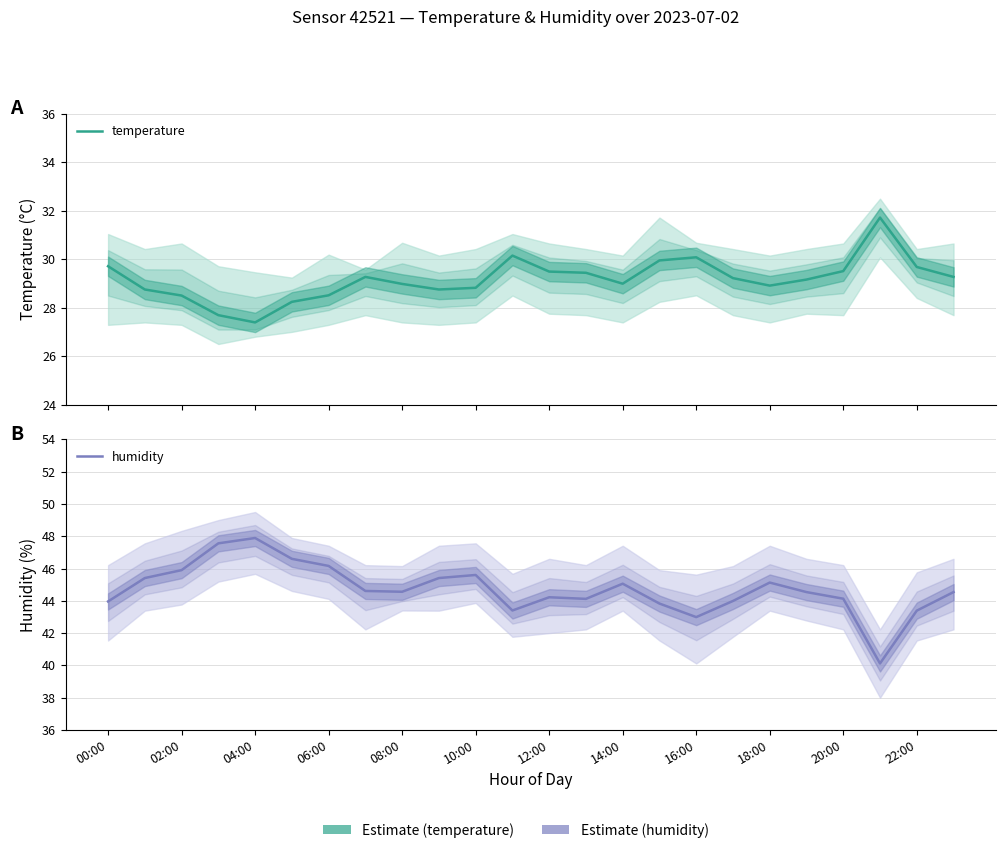

What is the total value across all series at 23?

73.8